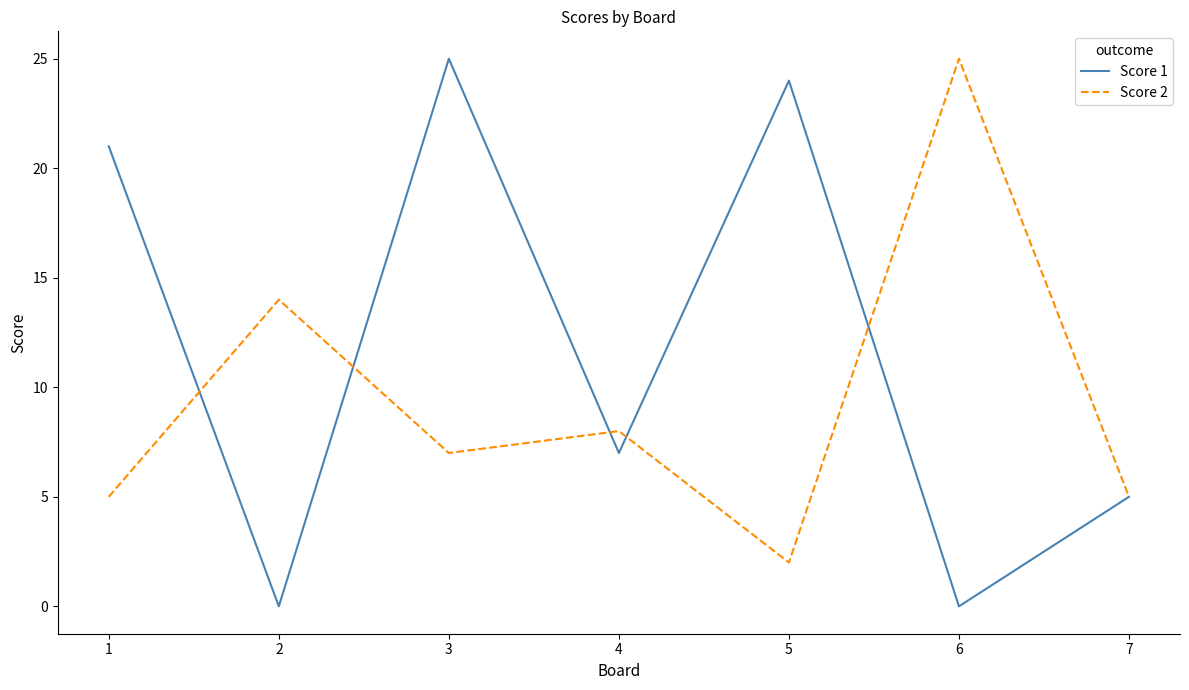

At which label is Score 1 closest to 12?

4